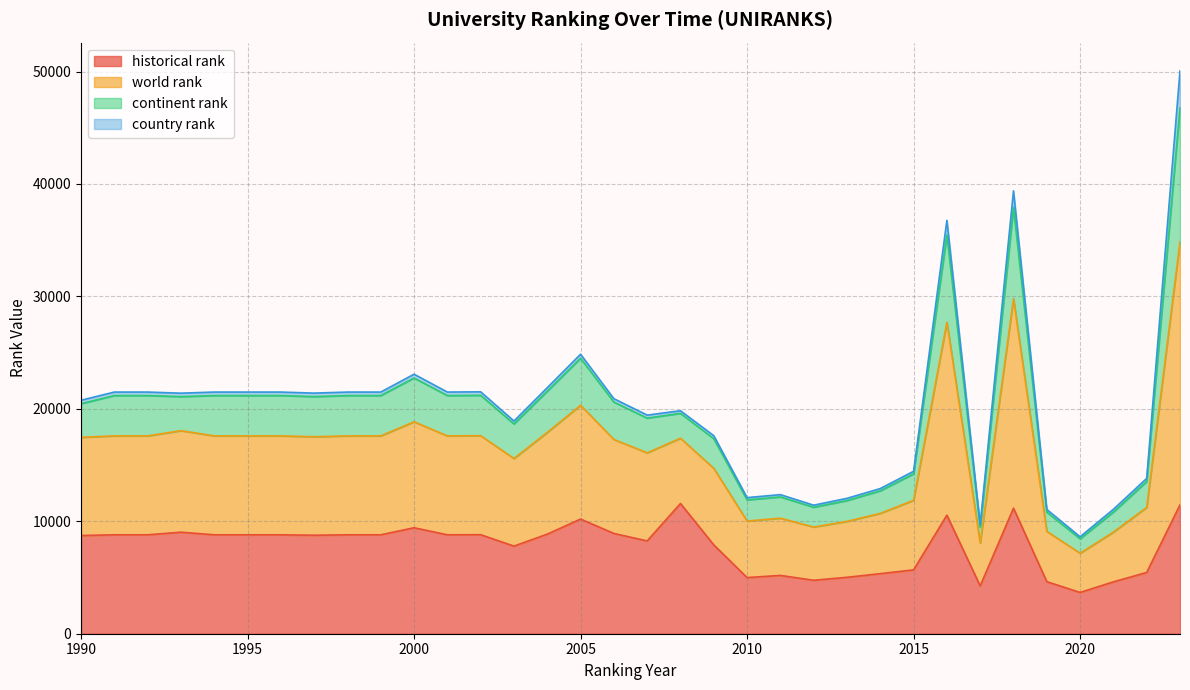

Is the value of world rank at 2012 greater than the value of historical rank at 2022?

Yes